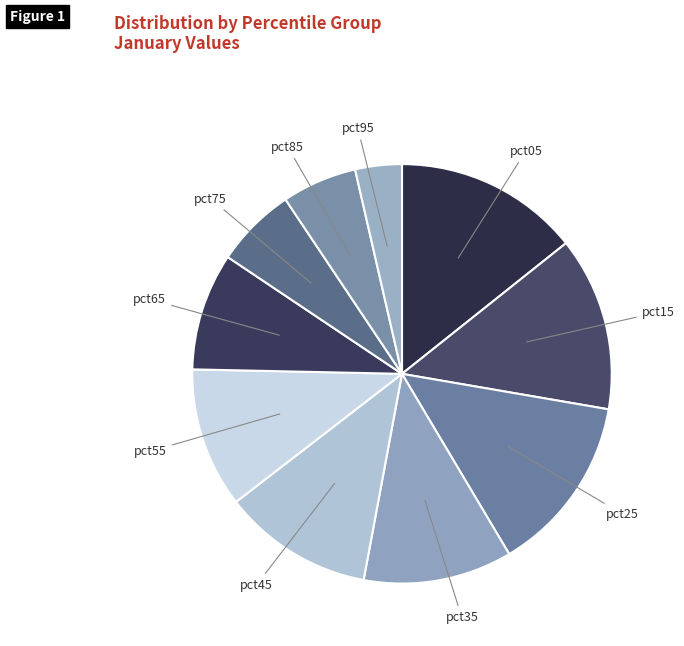

Is the sum of pct25 and pct45 greater than half?

No